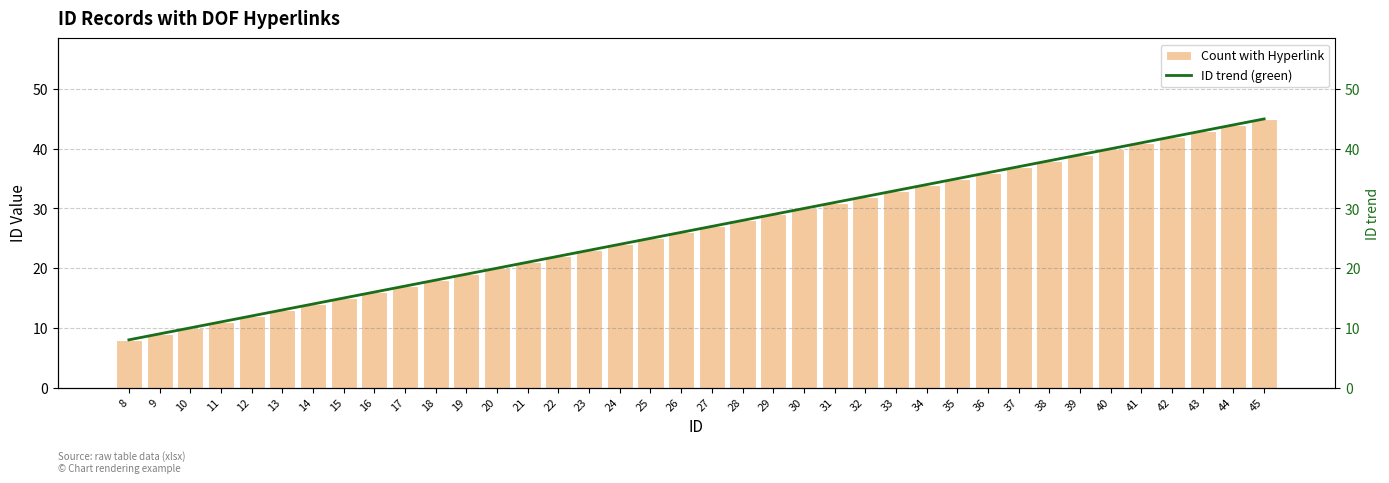

The value of ID trend (green) at 28 is 28. True or false?

True